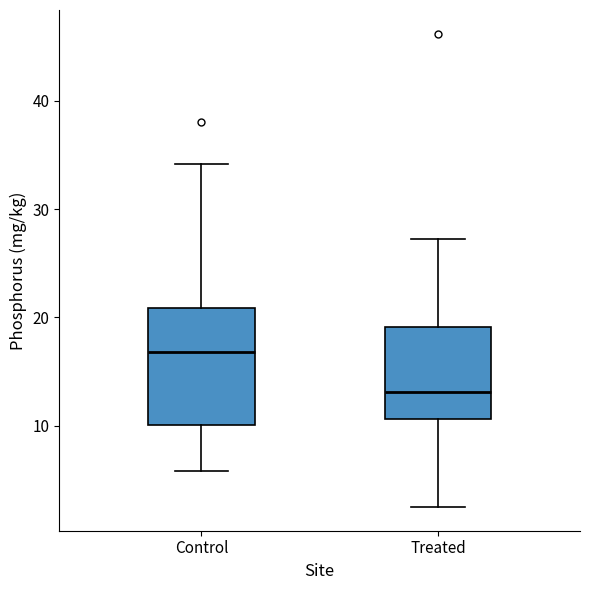

Comparing the boxes themselves (not the whiskers), which one is the tallest?

Control